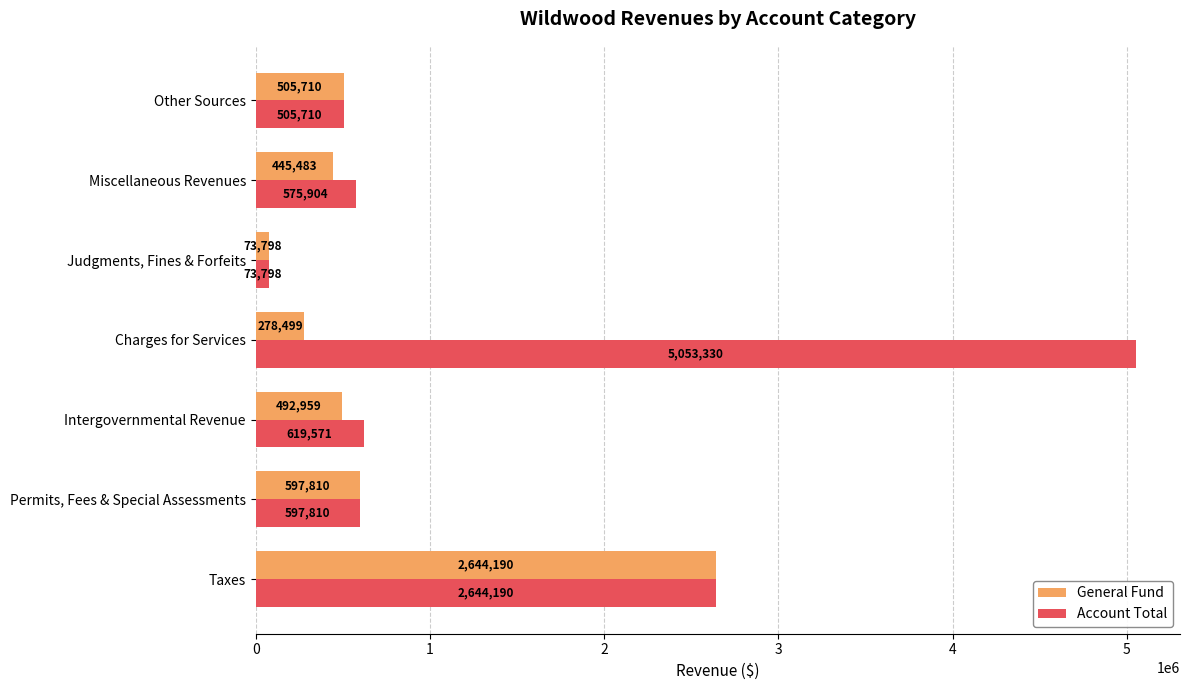

Which category has the highest value across all series?

Charges for Services